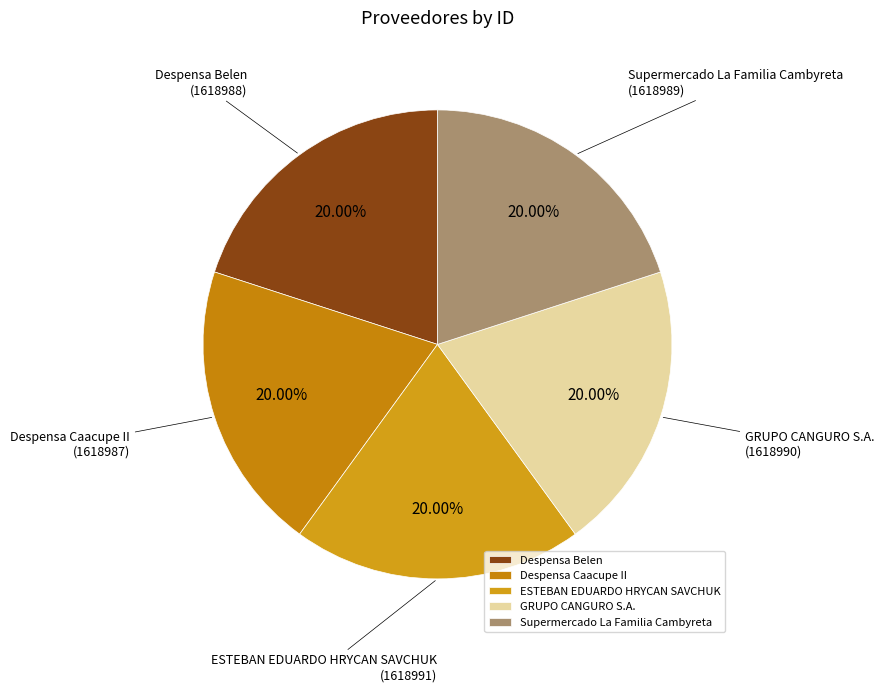

True or false: GRUPO CANGURO S.A. accounts for 20% of the total.

True